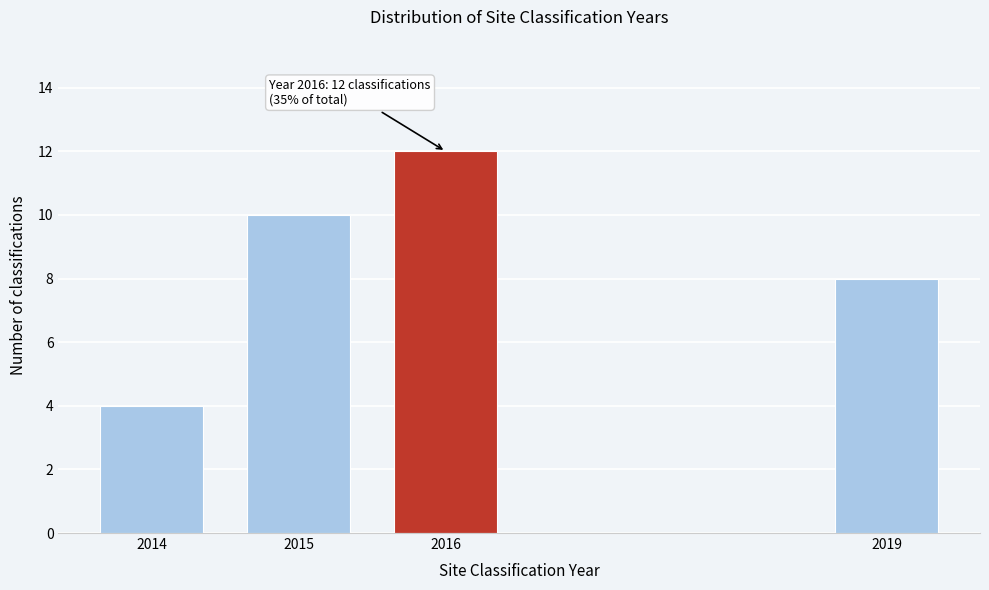

Reading left to right, what are all the values shown in this chart?

4	10	12	8